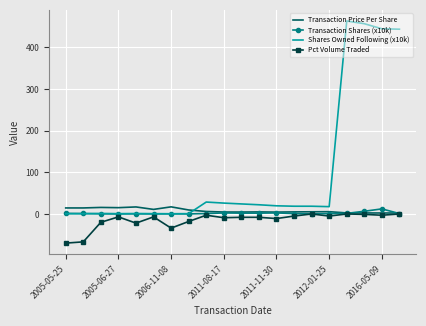

Which series has the largest range (max minus min)?

Shares Owned Following (x10k)